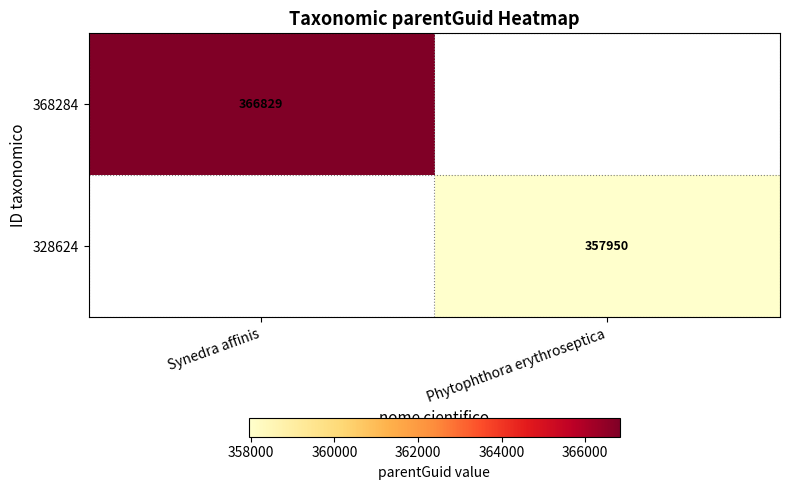

What is the greatest value displayed?

366829.0